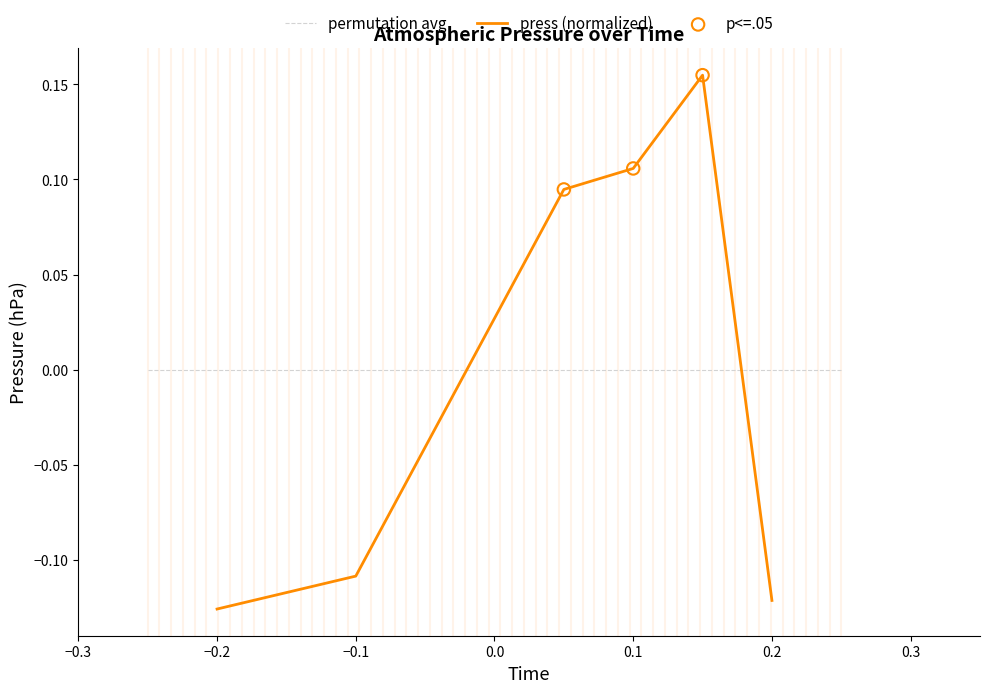

The value of press (normalized) at −0.2 is -0.0. True or false?

False